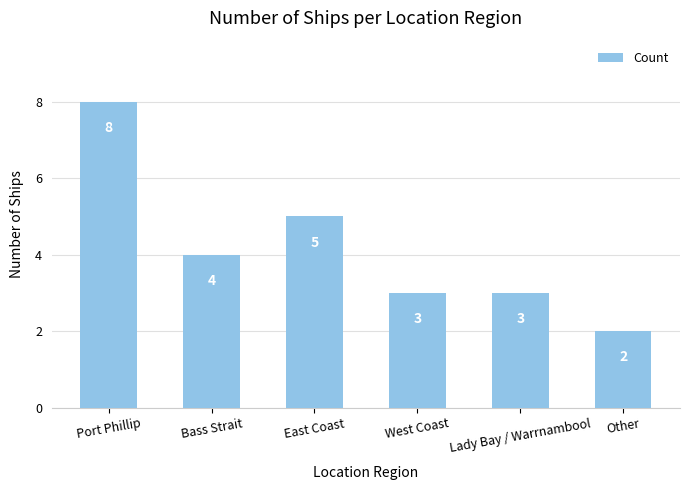

True or false: the data shows 3 at Lady Bay / Warrnambool.

True